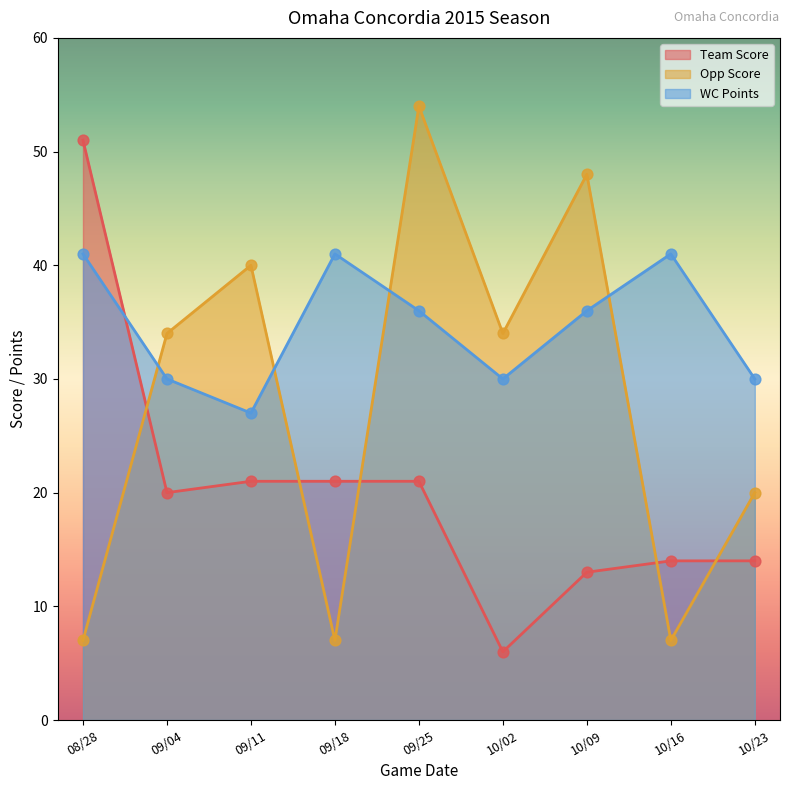

What are all the series names shown in the legend?

Team Score, Opp Score, WC Points